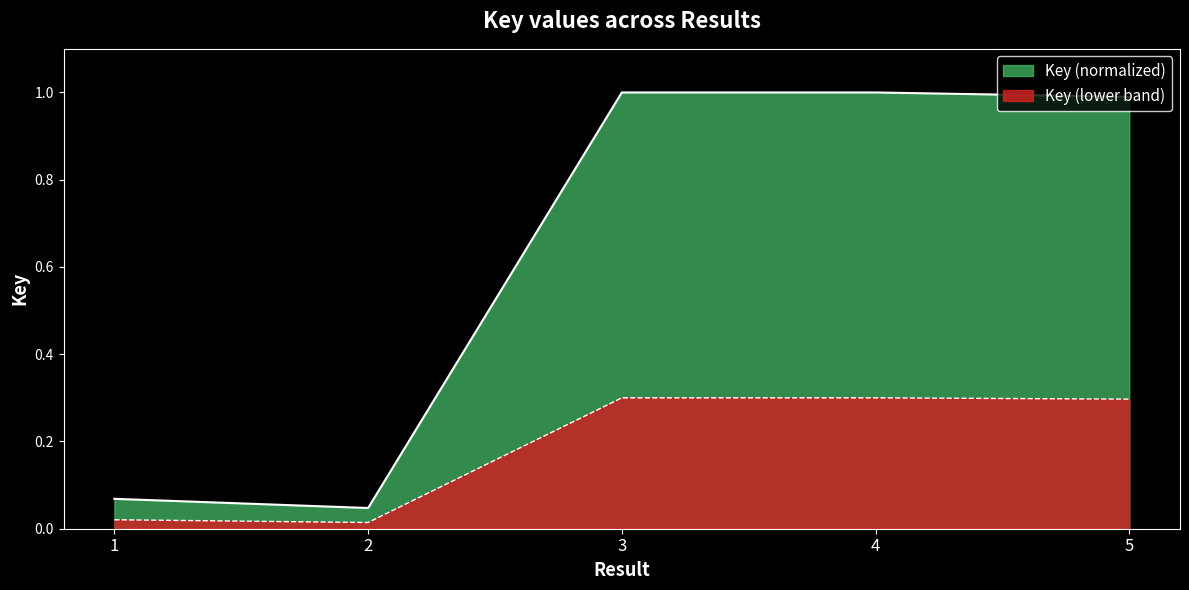

What is the maximum value shown in the chart?

1.0